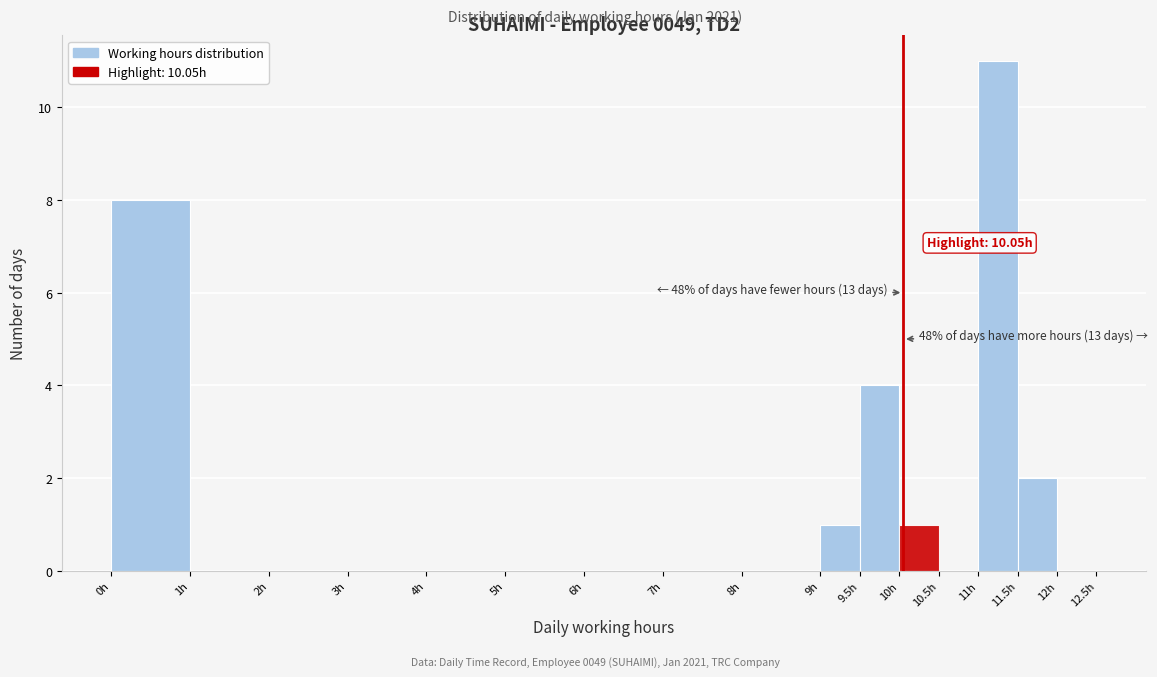

Over which range of the x-axis is the bar tallest?

11.0 to 11.5